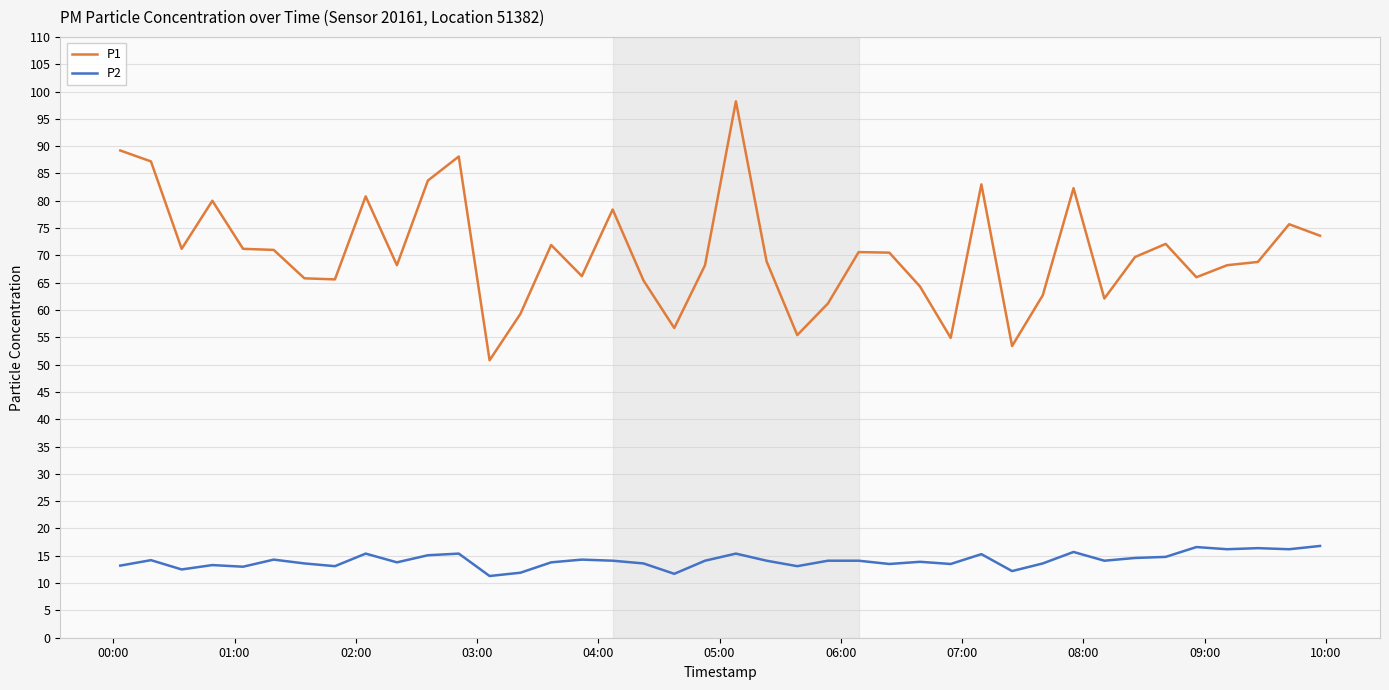

True or false: P1 and P2 intersect in this chart.

False